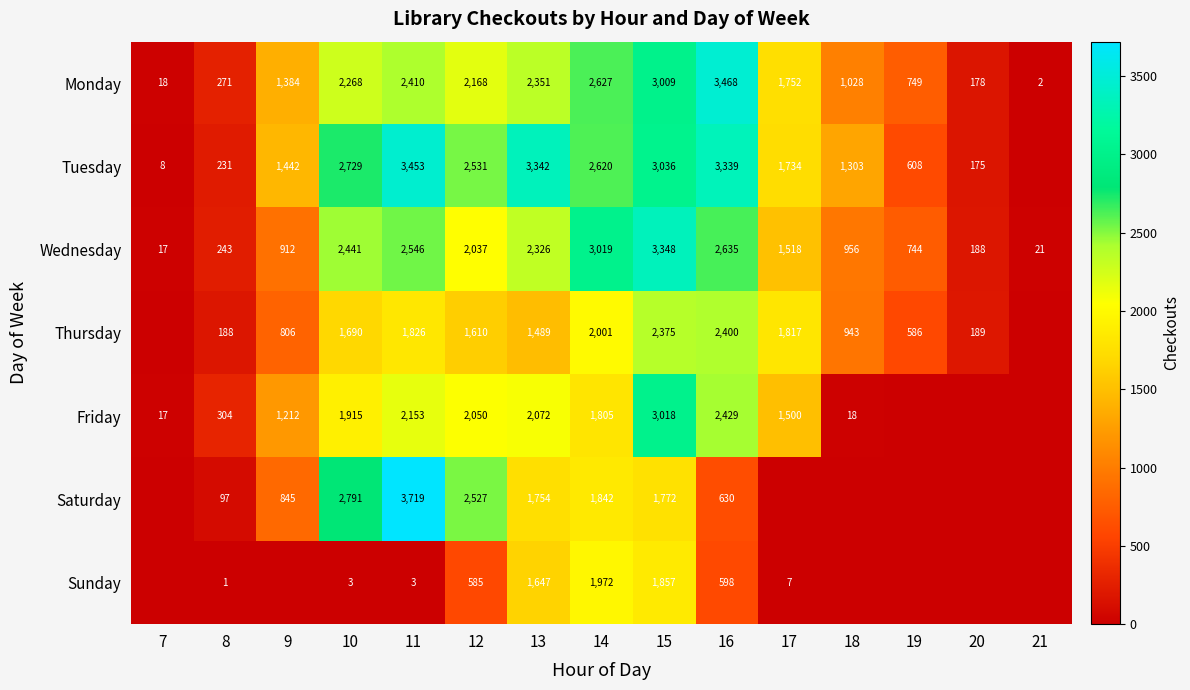

At which category is the sum across all series the highest?

15